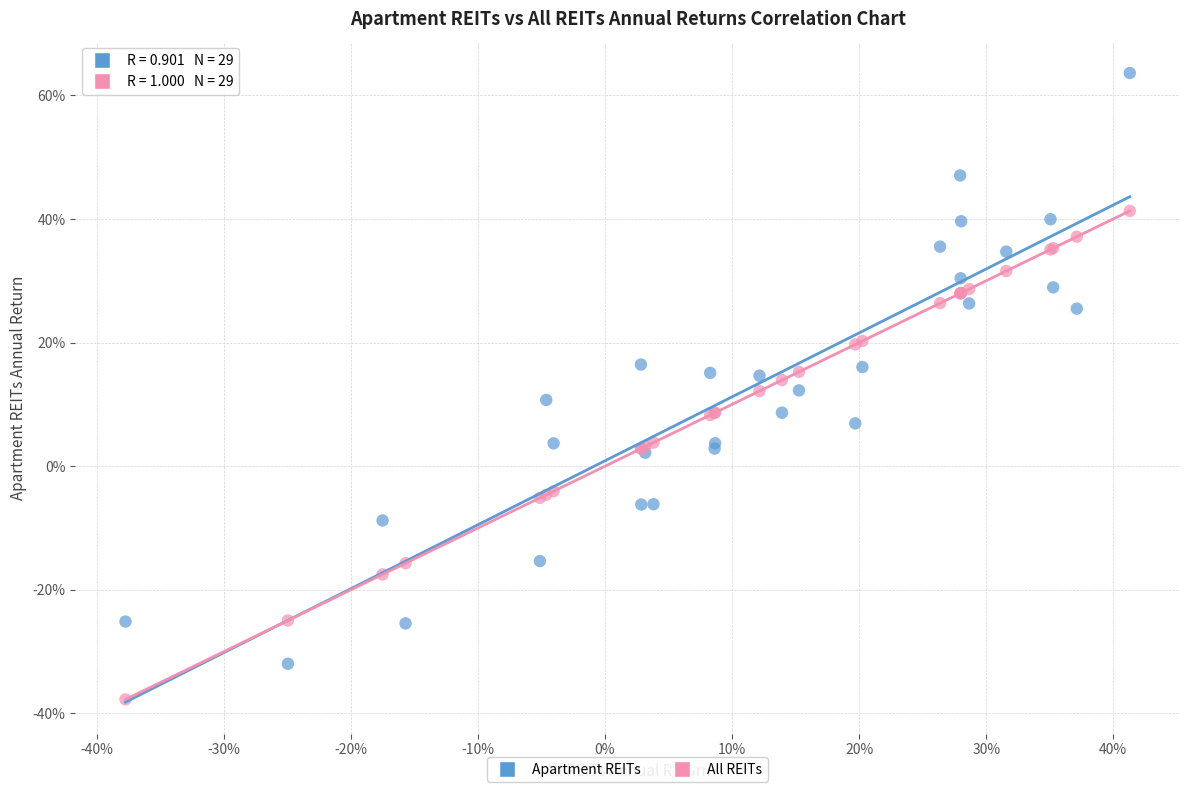

Which series has the widest spread of Y values?

Apartment REITs